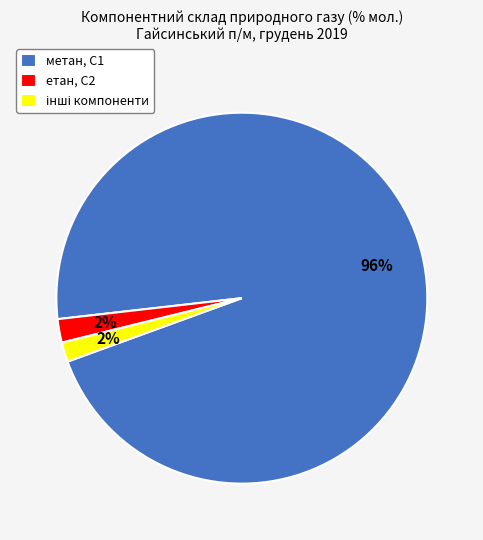

Which has a higher value, метан, С1 or етан, С2?

метан, С1